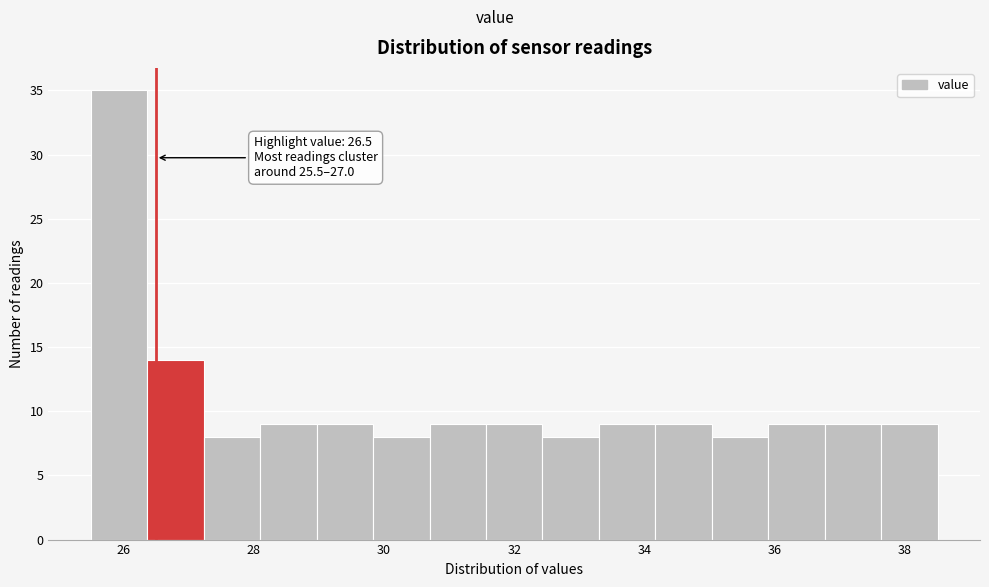

Which range on the x-axis has the tallest bar?

25.6 to 26.4